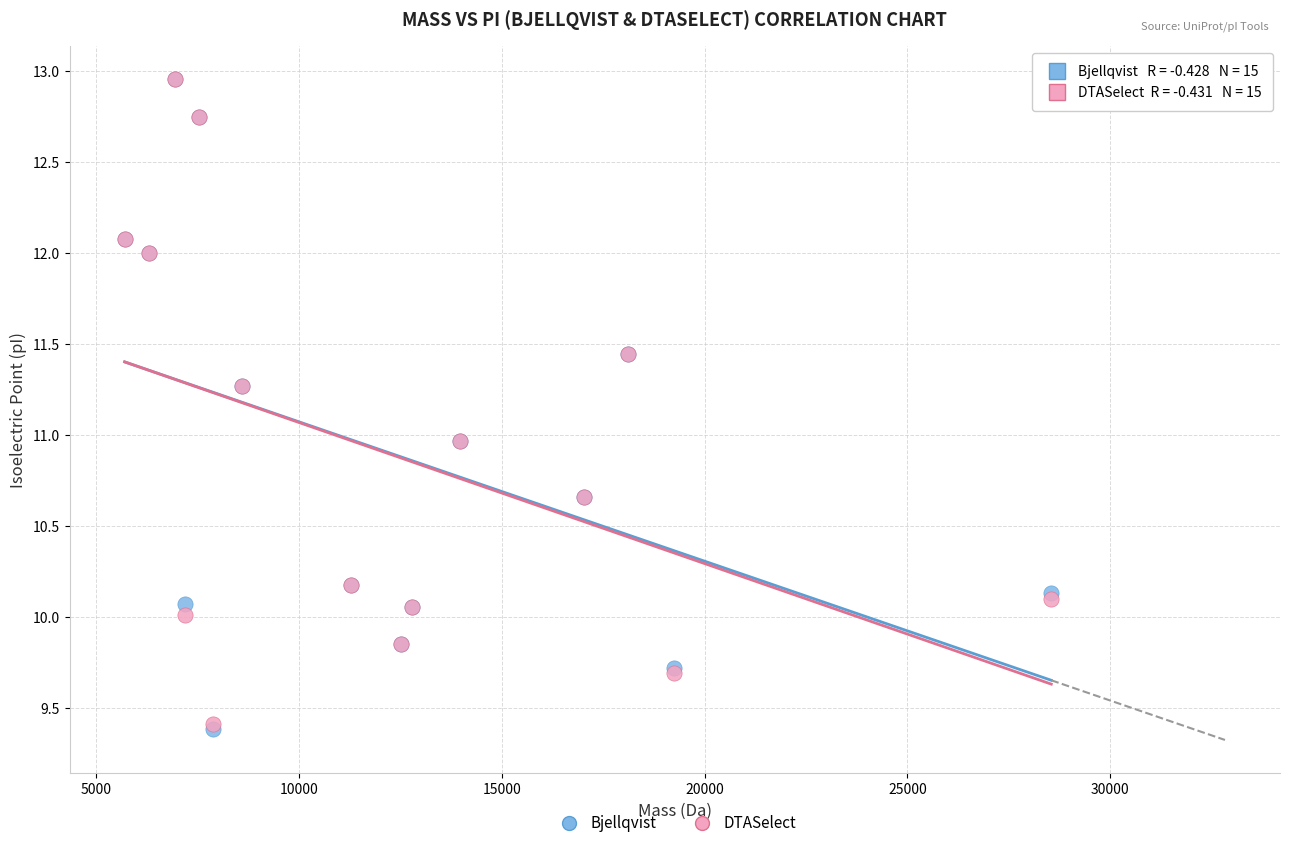

What are all the series names shown in the legend?

Bjellqvist, DTASelect